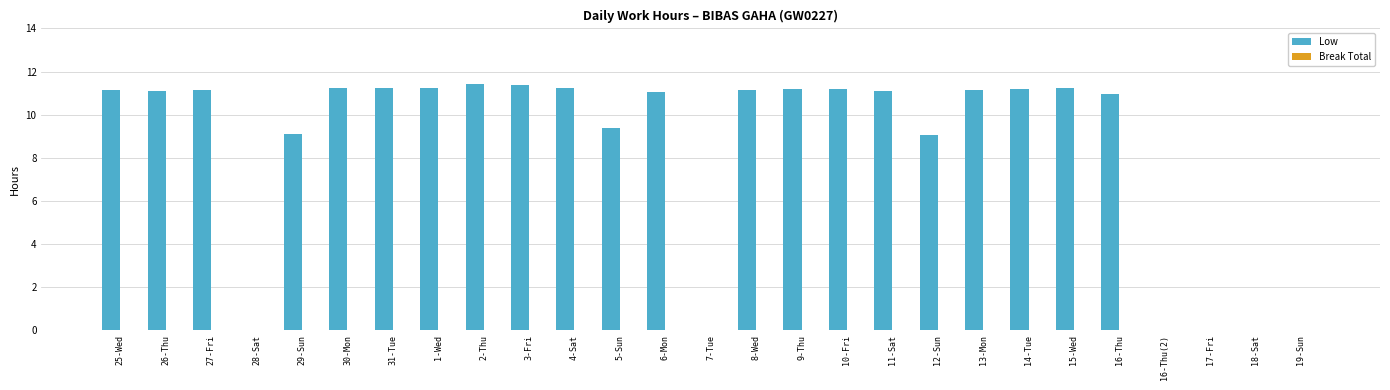

The chart shows a value of 4.2 at 1-Wed. True or false?

False